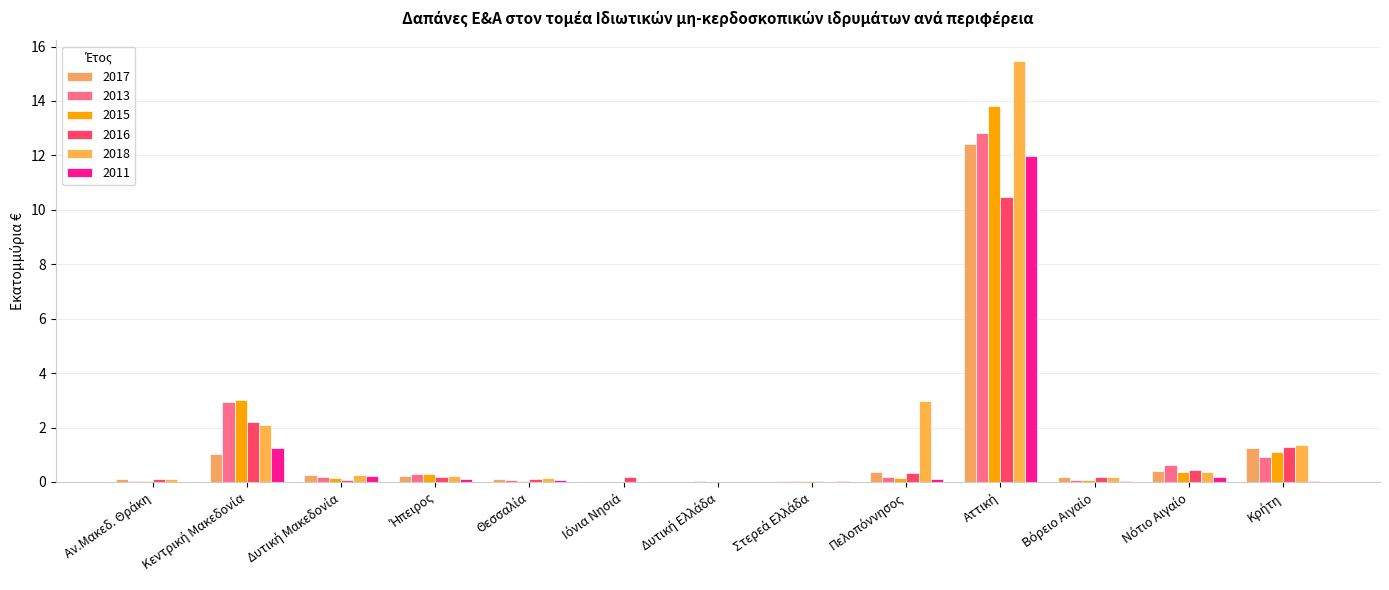

How many groups of bars are there?

13